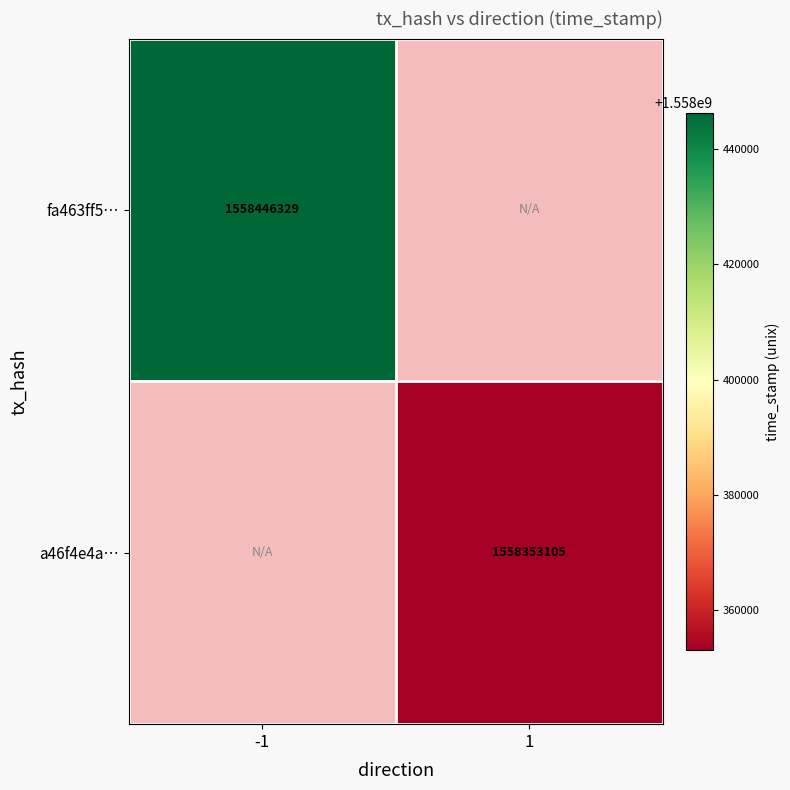

True or false: a46f4e4a… has a value of 936622213 at 1.

False